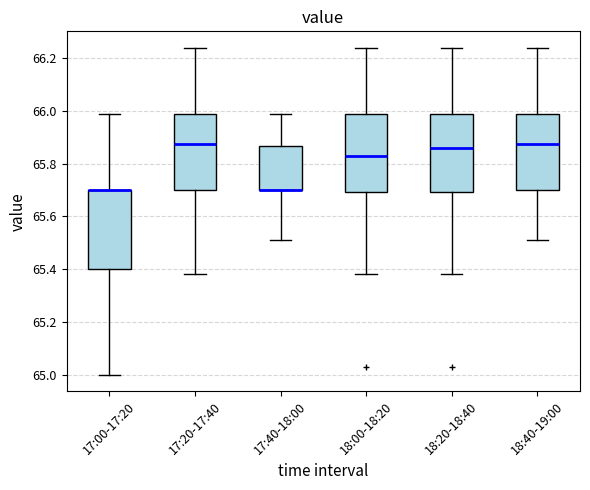

Reading left to right, transcribe this box plot: for each box, give where its median line is, the range the box spans, and where its two whiskers end, as read against the y-axis. The values are not printed on the chart, so give them approximately, as read against the axis.

17:00-17:20: median 65.70 (drawn on the box's upper edge), box 65.40 to 65.70, whiskers 65.00 to 66.00
17:20-17:40: median 65.88, box 65.70 to 66.00, whiskers 65.38 to 66.24
17:40-18:00: median 65.70 (drawn on the box's lower edge), box 65.70 to 65.86, whiskers 65.52 to 66.00
18:00-18:20: median 65.84, box 65.70 to 66.00, whiskers 65.38 to 66.24
18:20-18:40: median 65.86, box 65.70 to 66.00, whiskers 65.38 to 66.24
18:40-19:00: median 65.88, box 65.70 to 66.00, whiskers 65.52 to 66.24